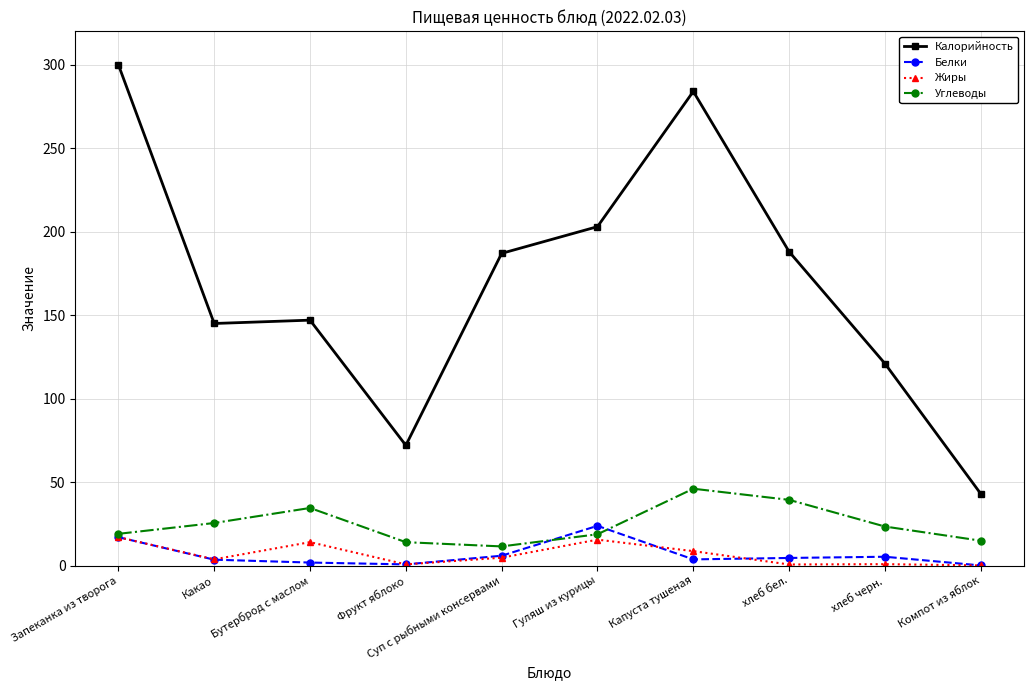

What are all the series names shown in the legend?

Калорийность, Белки, Жиры, Углеводы